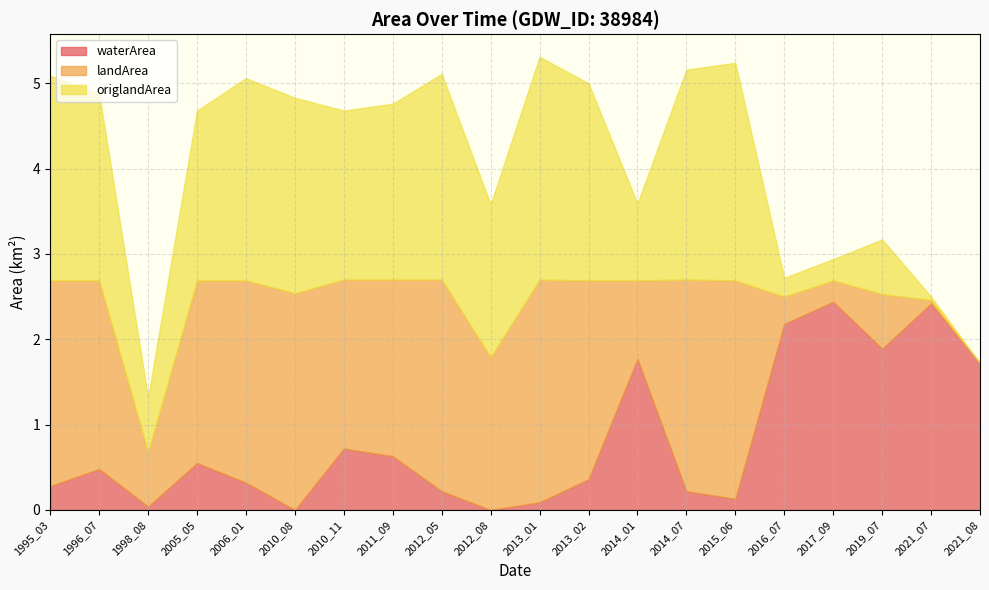

What is the highest value of the waterArea series?

2.4